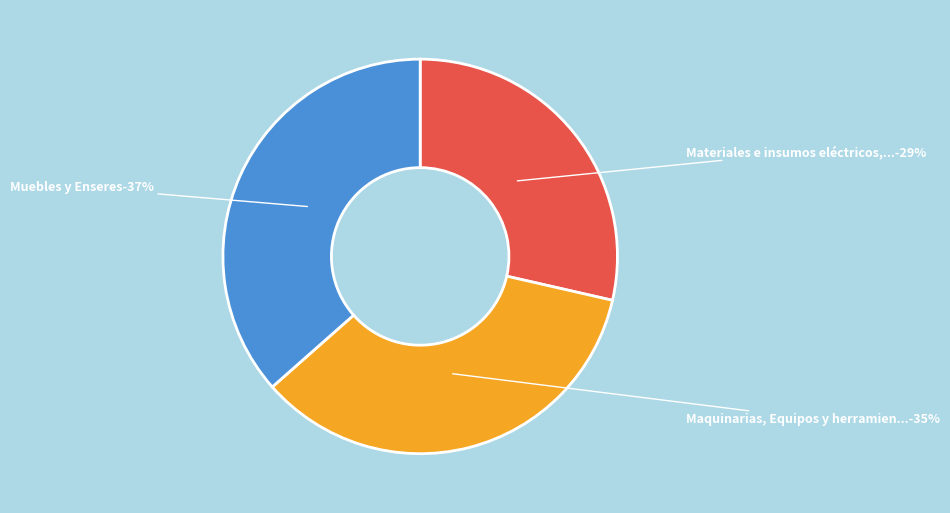

What is the ratio of the value at Maquinarias, Equipos y herramientas mayores to the value at Materiales e insumos eléctricos, metálicos?

1.2